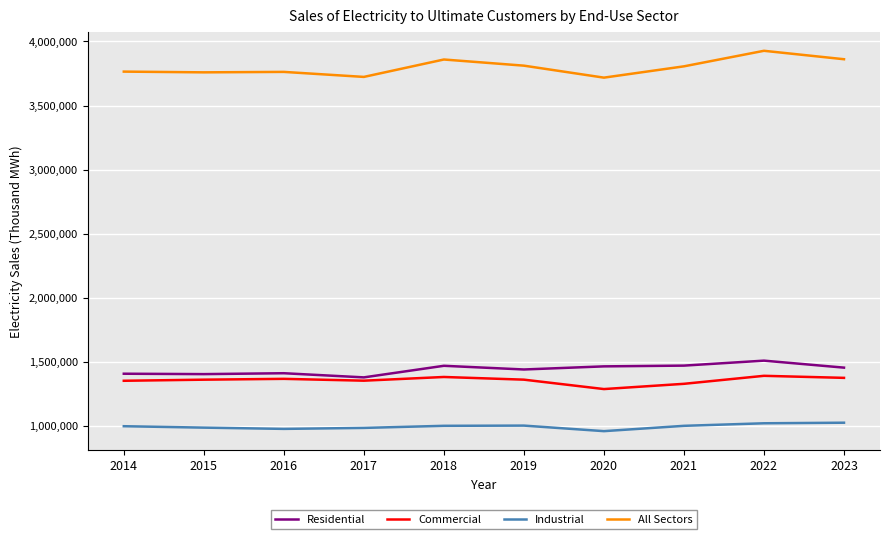

How many categories are shown in the chart?

10